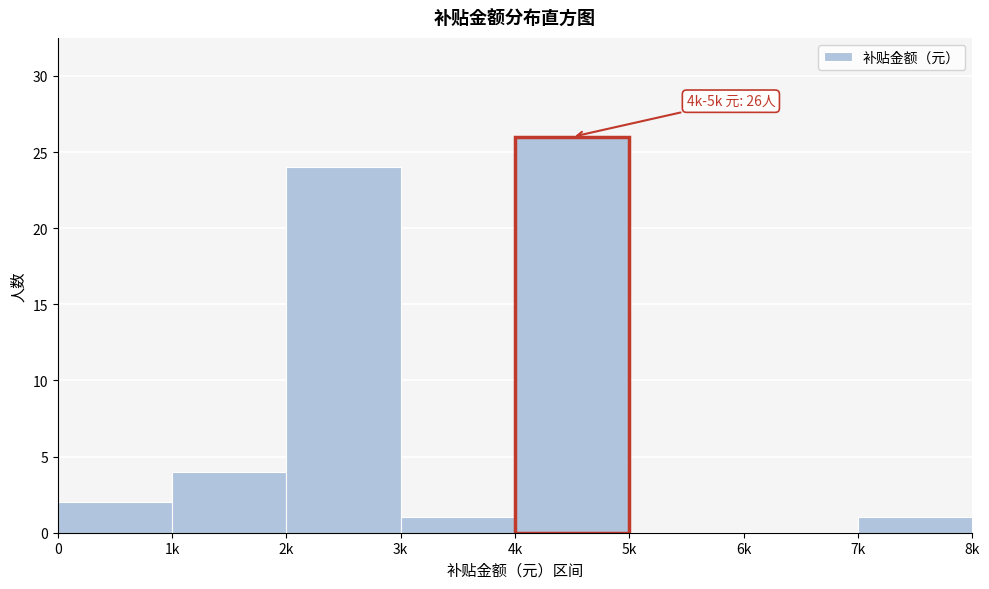

Reading left to right, what are all the values shown in this chart?

0=2	1k=4	2k=24	3k=1	4k=26	5k=0	6k=0	7k=1